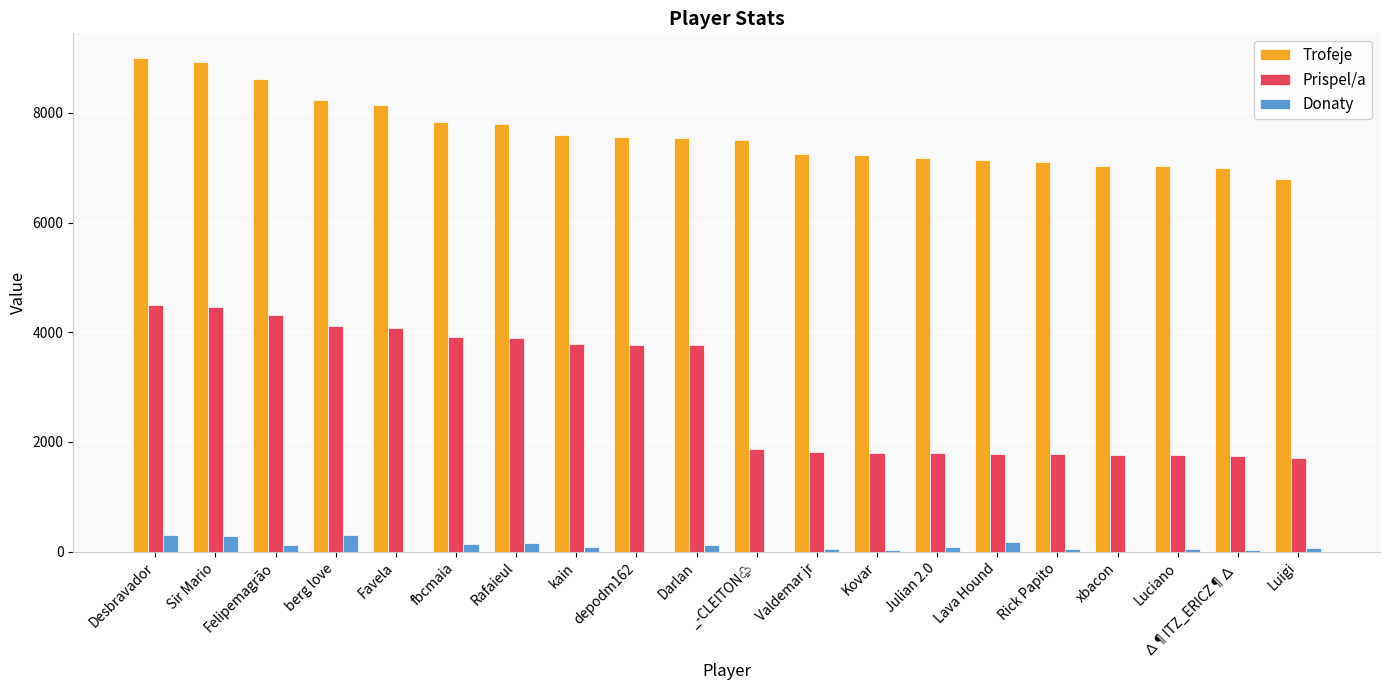

The value of Prispel/a at Favela is 2843. True or false?

False